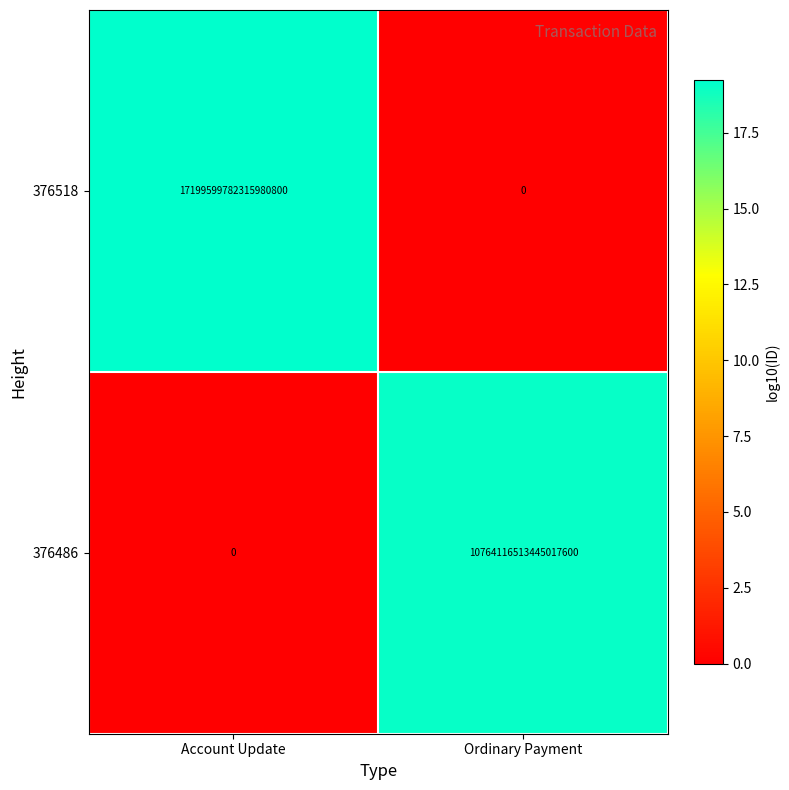

Which series has the largest total across all categories?

376518